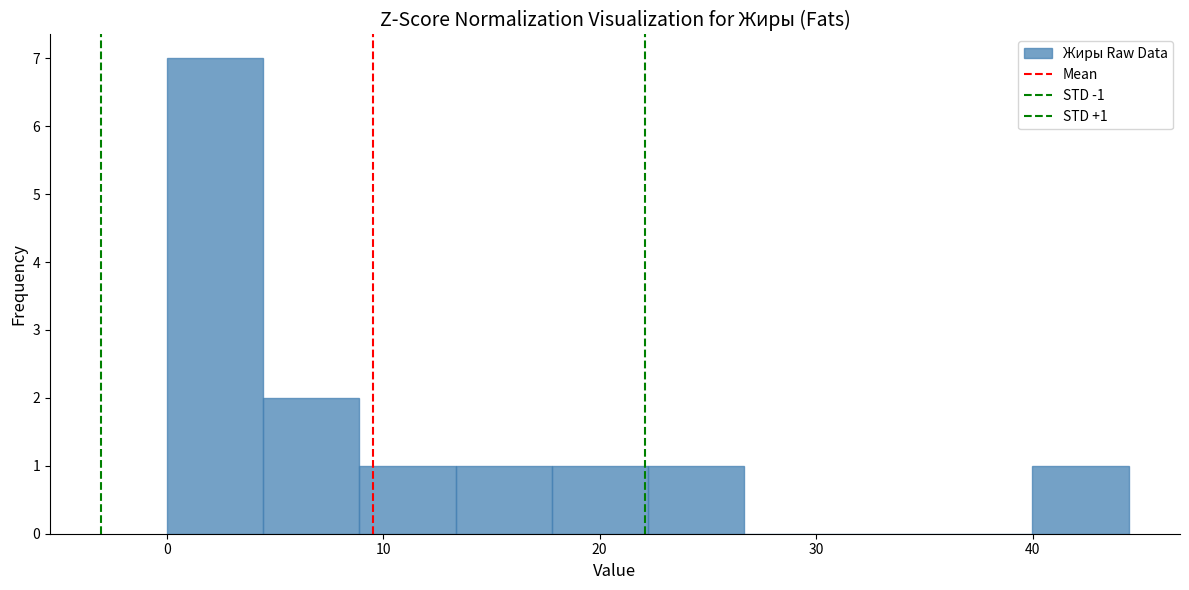

Which range on the x-axis has the tallest bar?

0 to 4